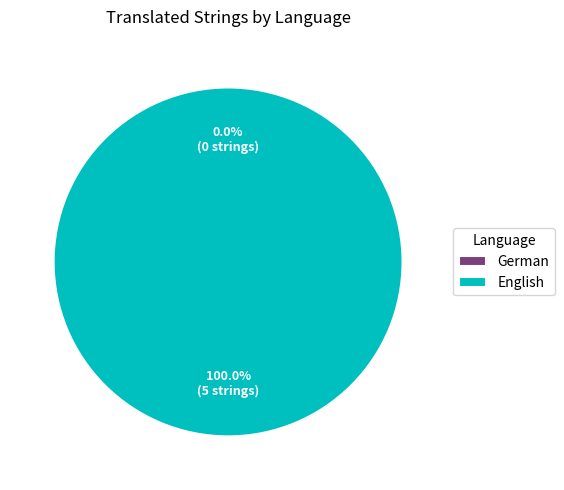

Is it true that German is 0% of the pie?

True